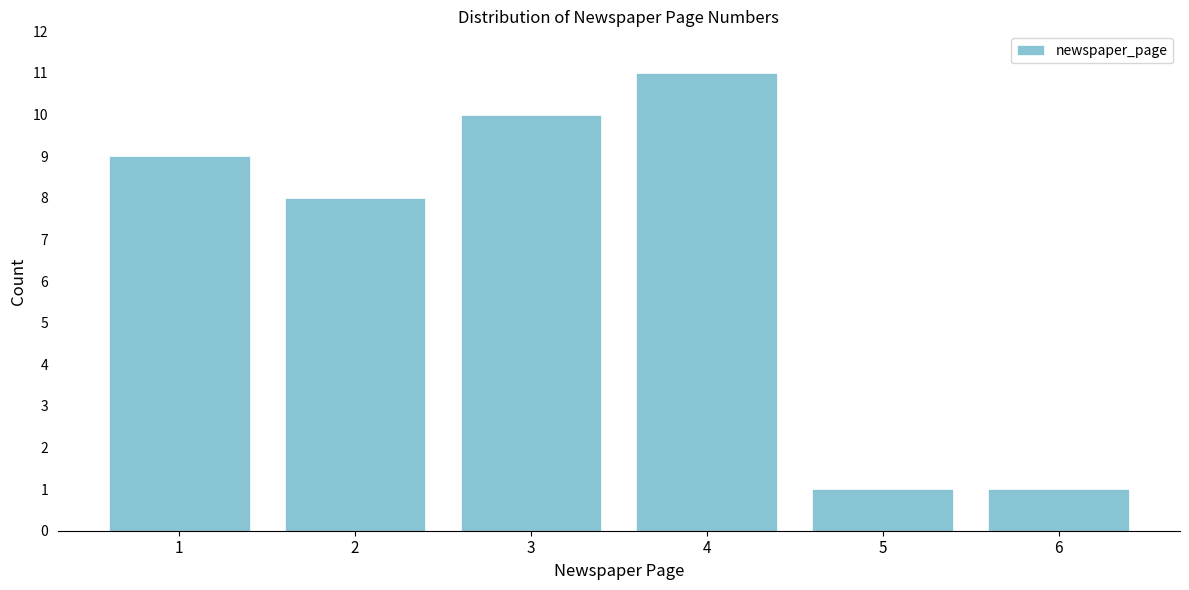

Reading left to right, transcribe all the data shown in this chart.

9	8	10	11	1	1